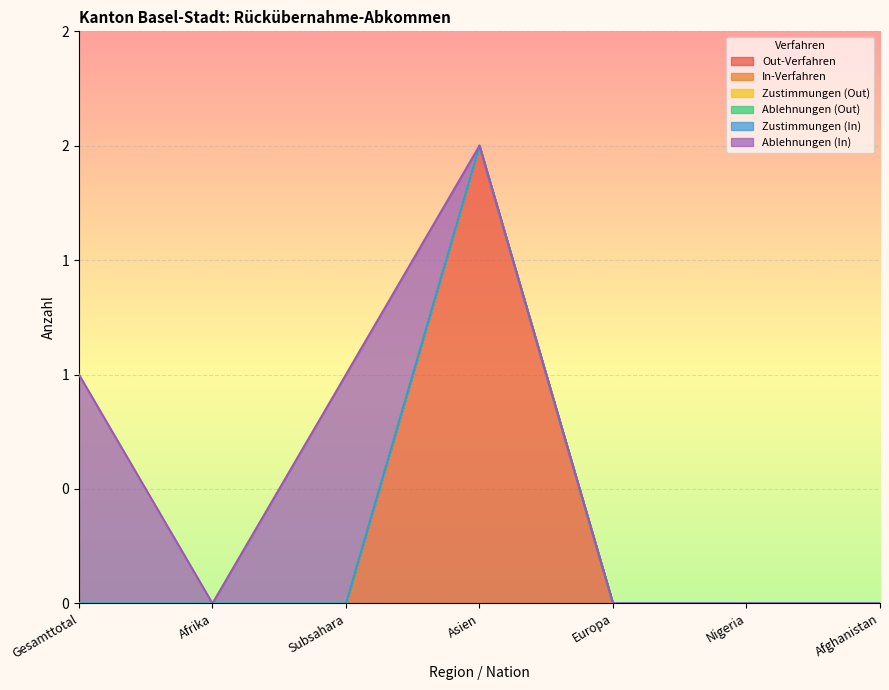

At how many categories does at least one series exceed 1?

1